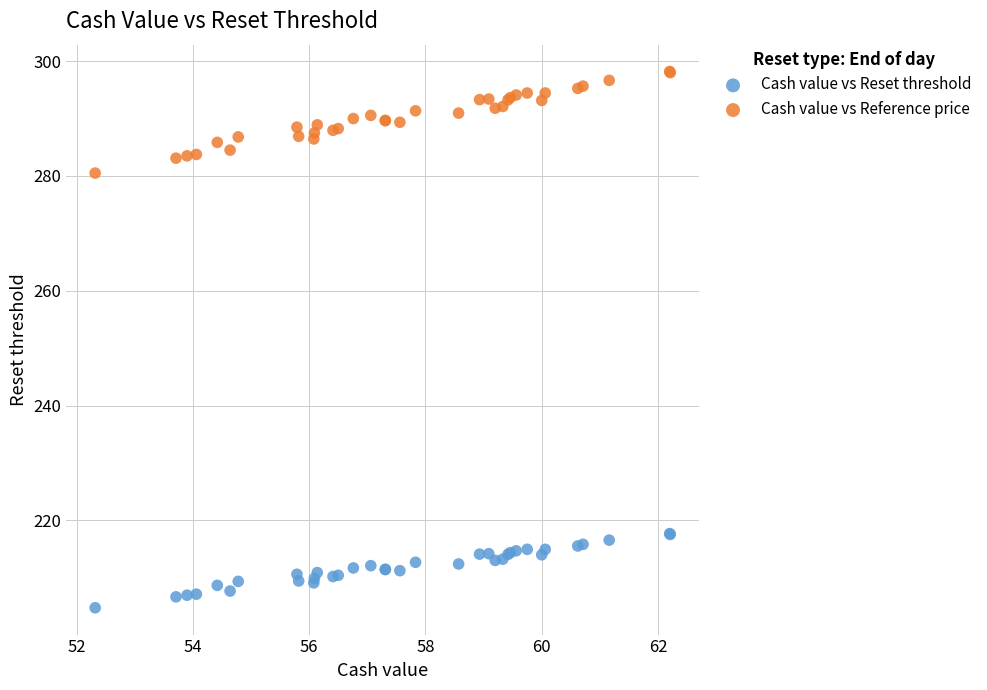

Across all series, what Y value is closest to 251?

280.5